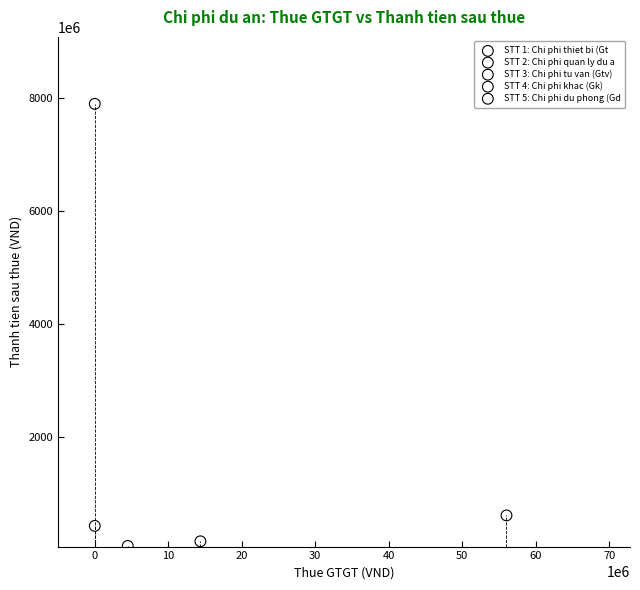

What are all the series names shown in the legend?

STT 1: Chi phi thiet bi (Gt, STT 2: Chi phi quan ly du a, STT 3: Chi phi tu van (Gtv), STT 4: Chi phi khac (Gk), STT 5: Chi phi du phong (Gd